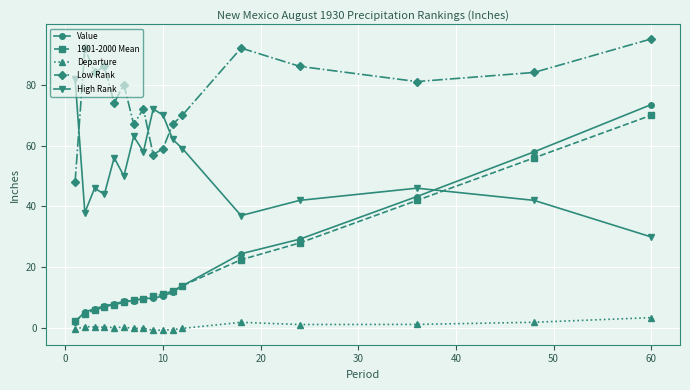

What is the value of the High Rank point at the 3rd from the left?

46.0